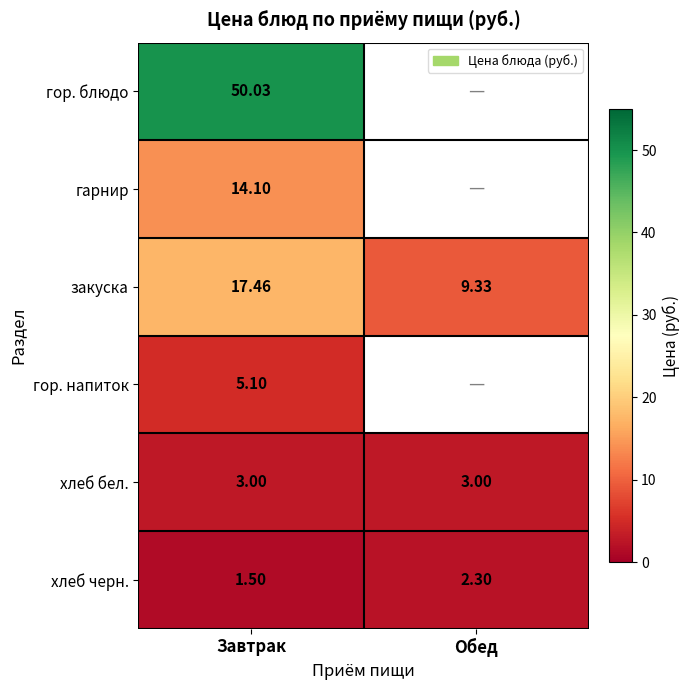

Rank the series at Завтрак from lowest to highest value.

хлеб черн., хлеб бел., гор. напиток, гарнир, закуска, гор. блюдо